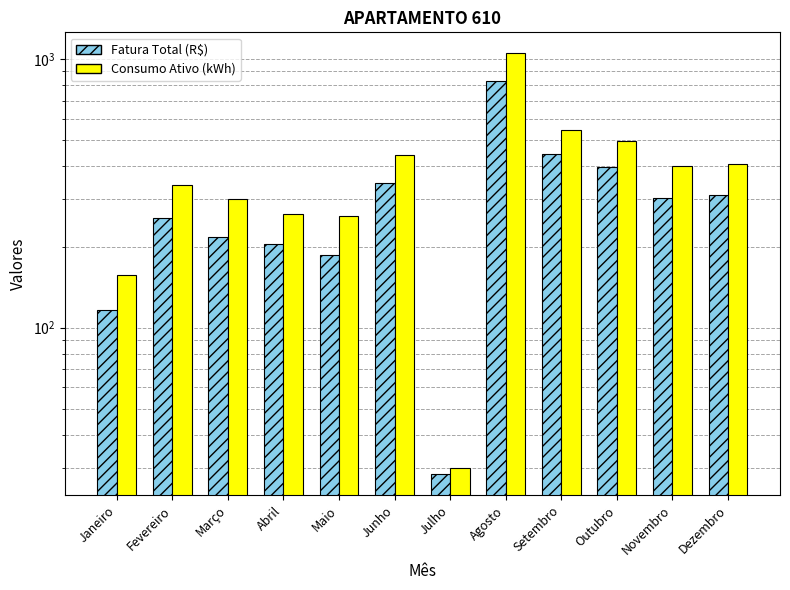

True or false: Consumo Ativo (kWh) has a value of 145.4 at Maio.

False